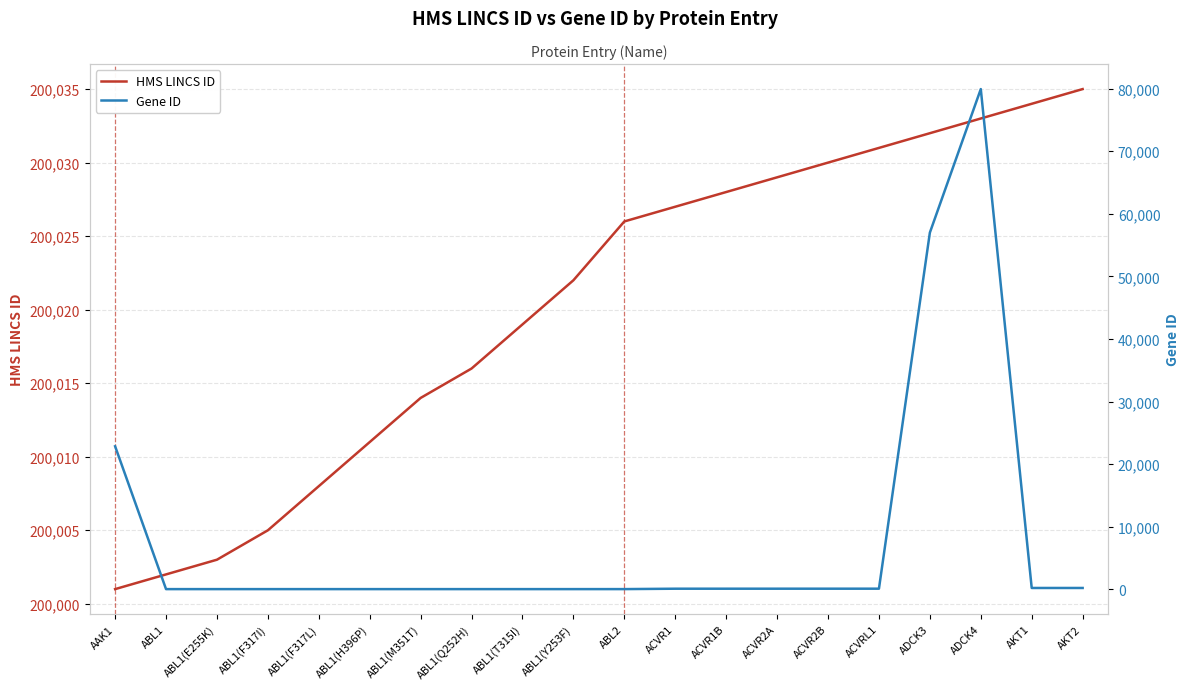

List the labels in order of HMS LINCS ID value, largest first.

AKT2, AKT1, ADCK4, ADCK3, ACVRL1, ACVR2B, ACVR2A, ACVR1B, ACVR1, ABL2, ABL1(Y253F), ABL1(T315I), ABL1(Q252H), ABL1(M351T), ABL1(H396P), ABL1(F317L), ABL1(F317I), ABL1(E255K), ABL1, AAK1